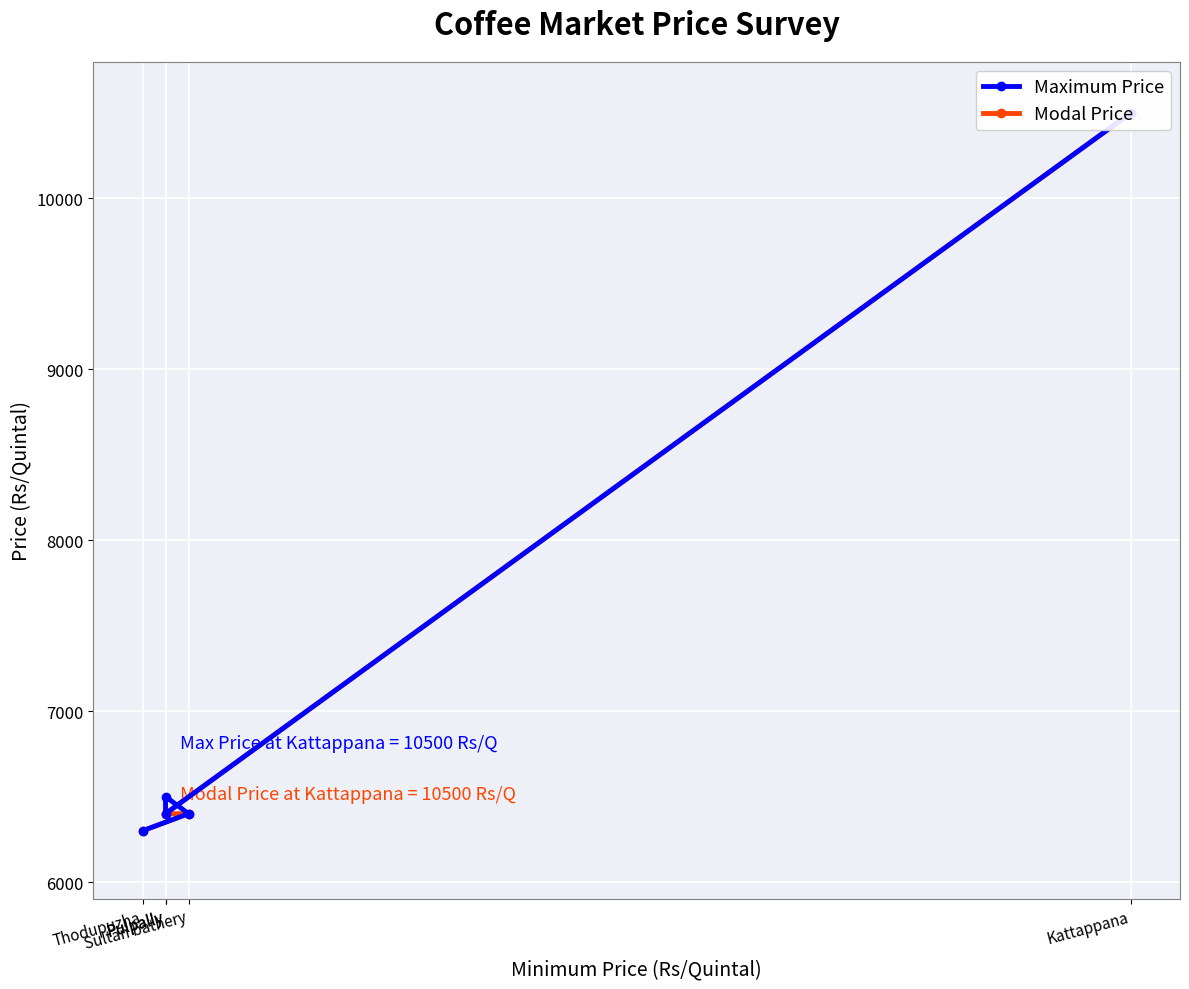

True or false: Modal Price has more than 1 interior local peaks.

False